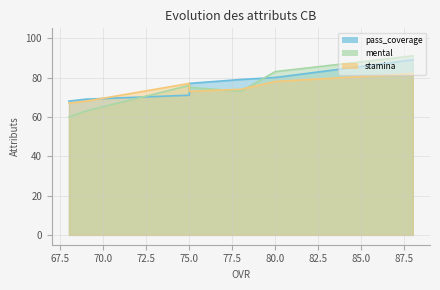

What is the value of the stamina point at the 3rd from the left?

74